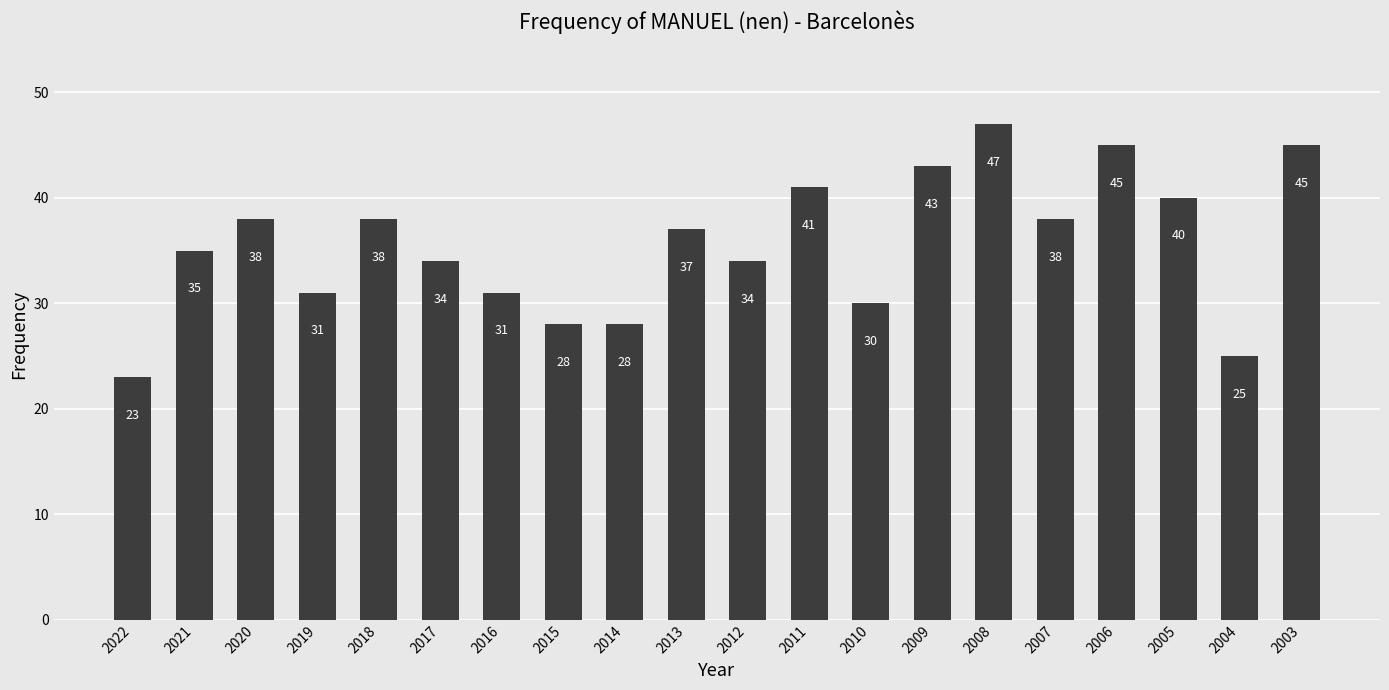

Reading right to left, what are all the values shown in this chart?

45	25	40	45	38	47	43	30	41	34	37	28	28	31	34	38	31	38	35	23